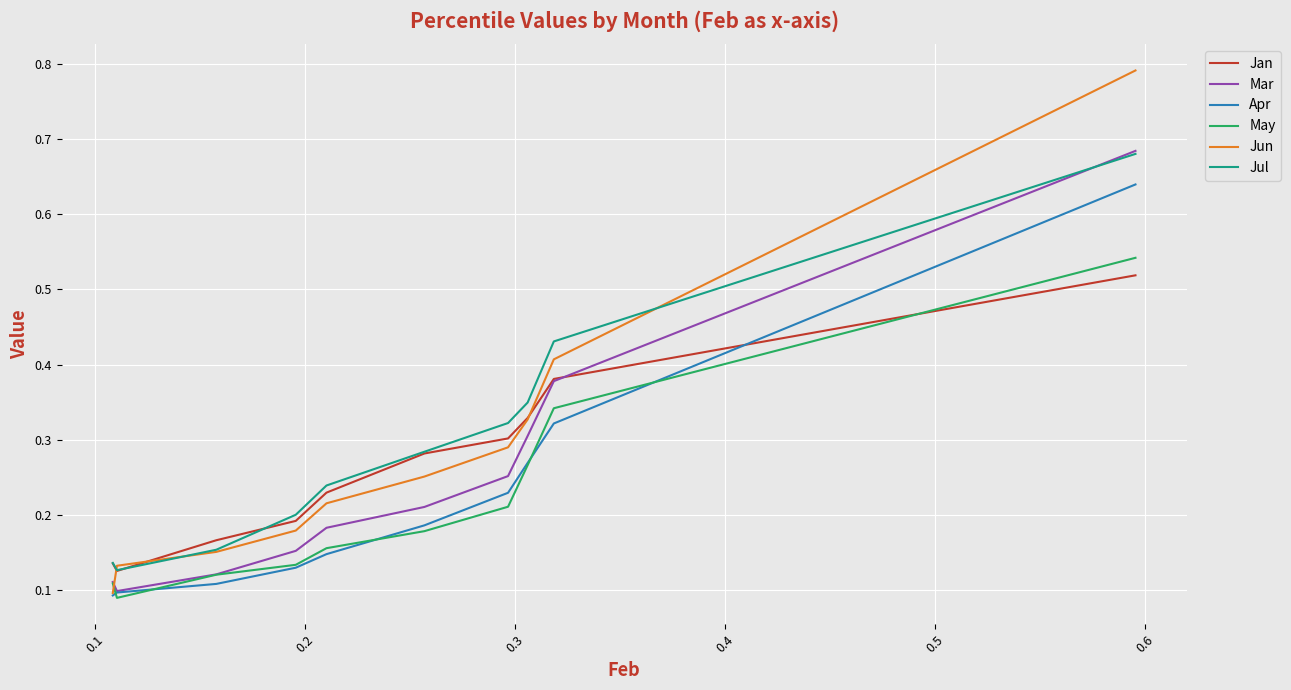

Which series has the widest spread of values?

Jun